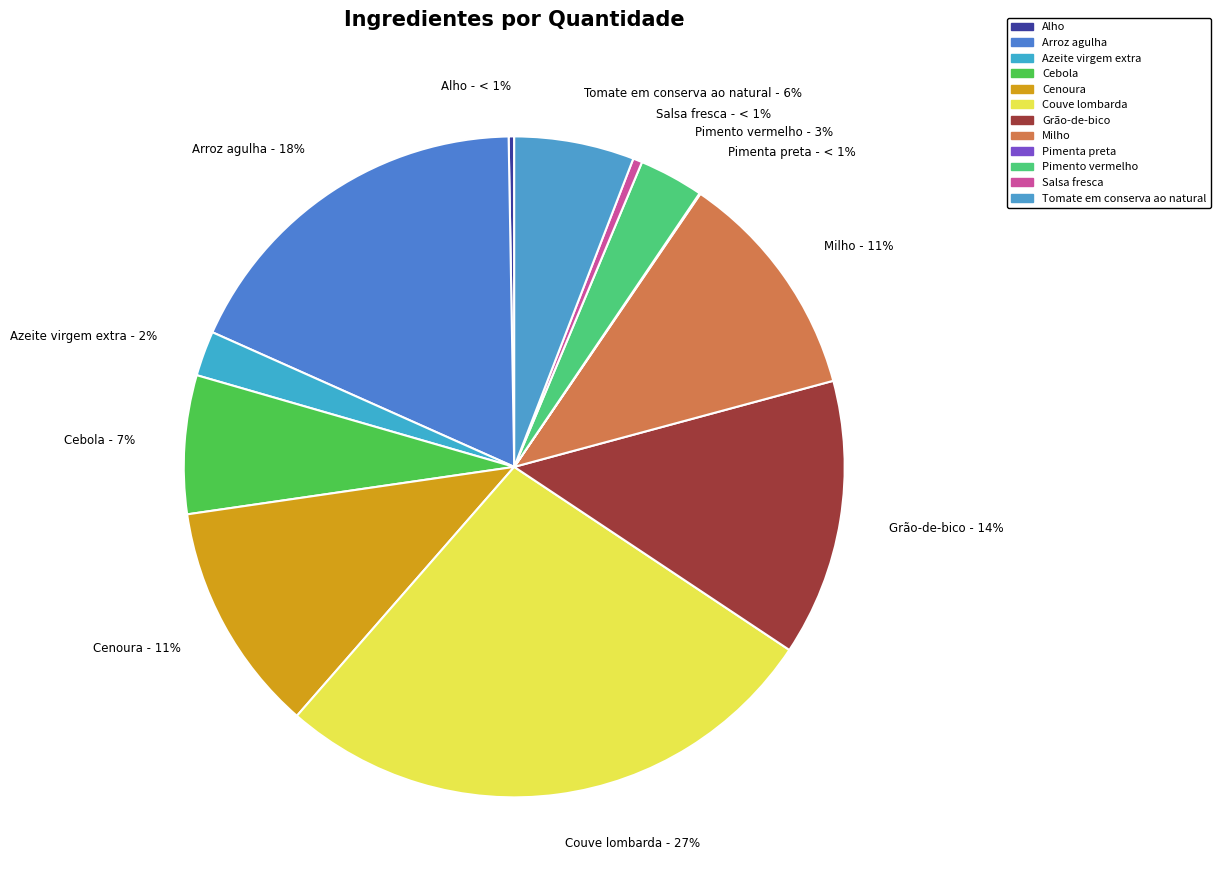

Between Couve lombarda and Milho, which is larger?

Couve lombarda